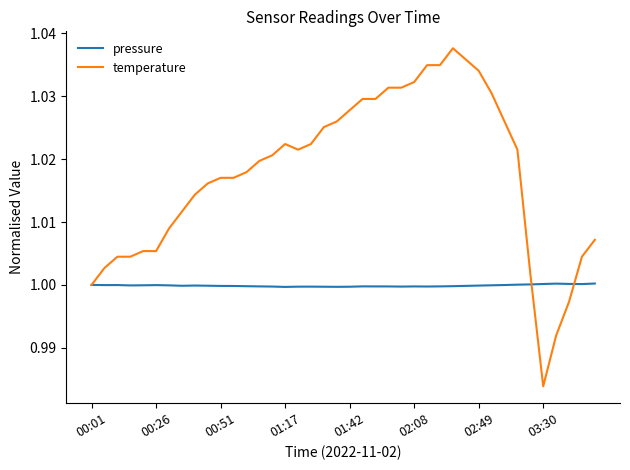

Which series has the widest spread of values?

temperature